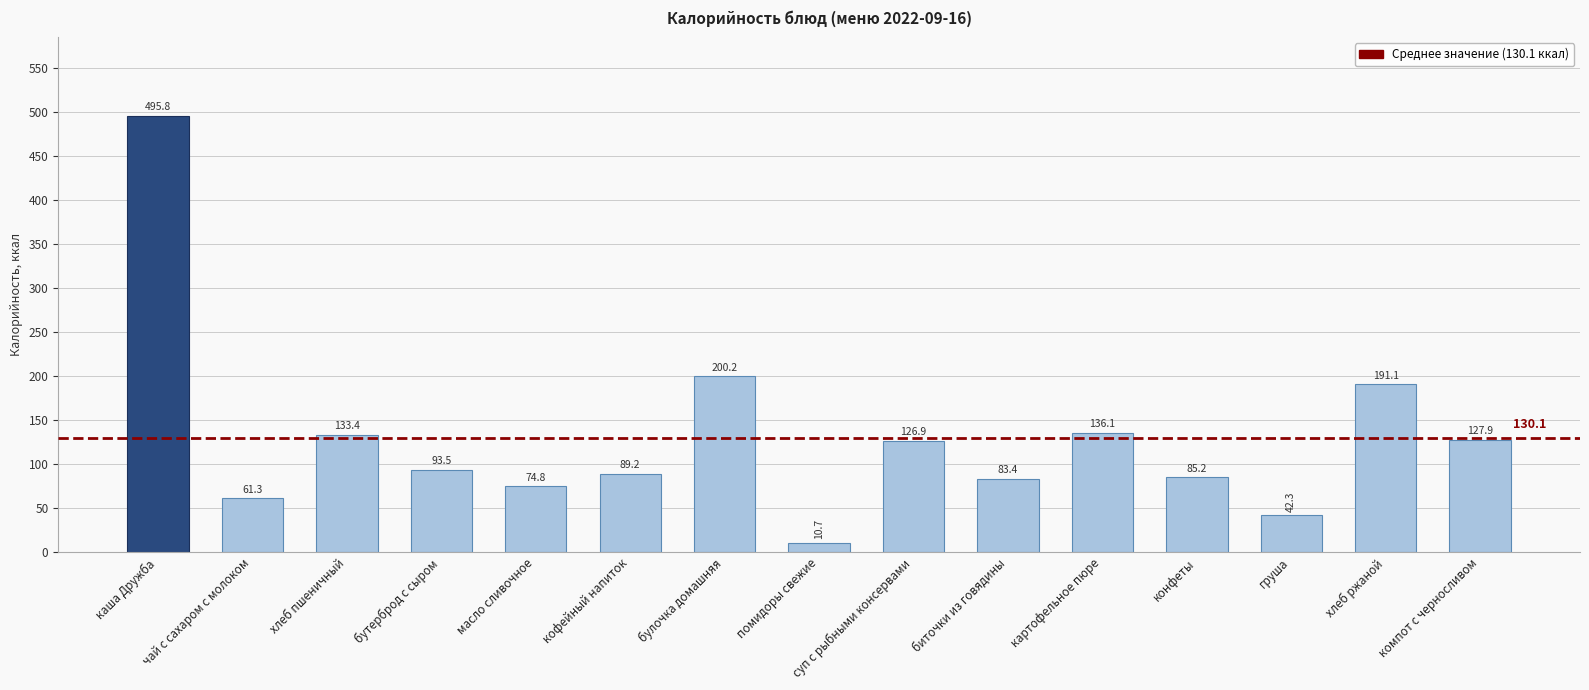

Is it true that the value at масло сливочное is 74.8?

True